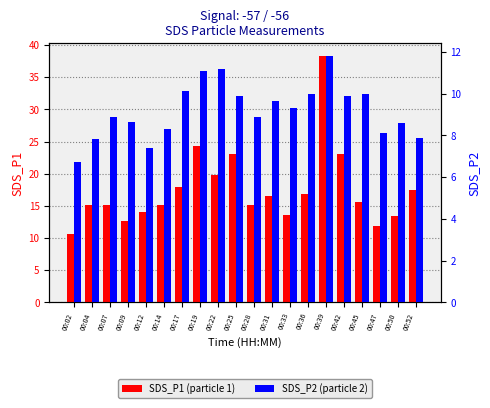

Rank the series by their average value, from lowest to highest.

SDS_P2, SDS_P1